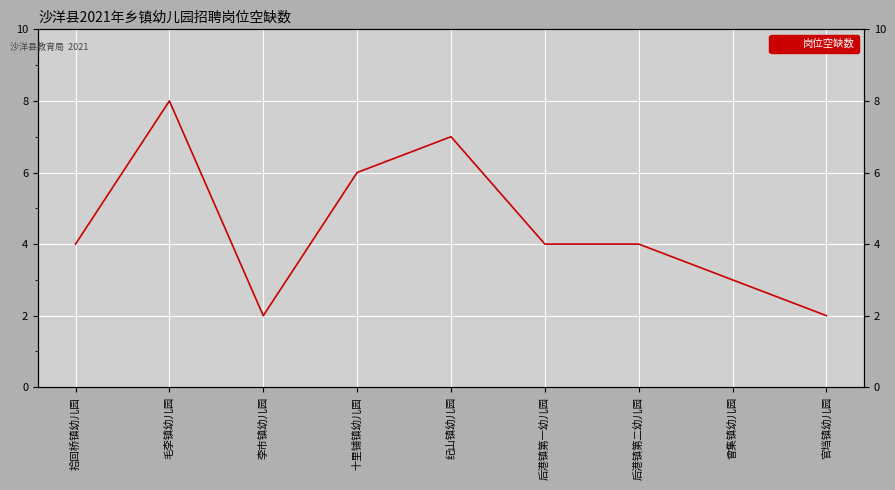

What is the maximum value shown in the chart?

8